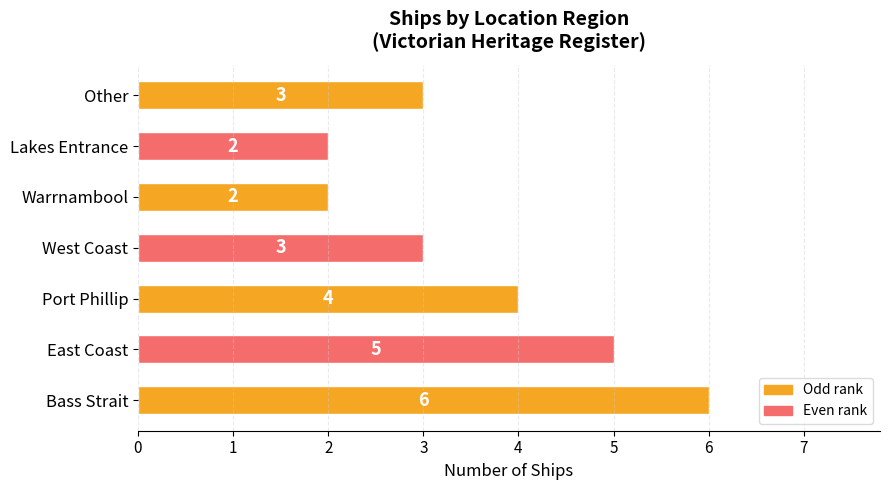

How many values are between 2 and 5?

6